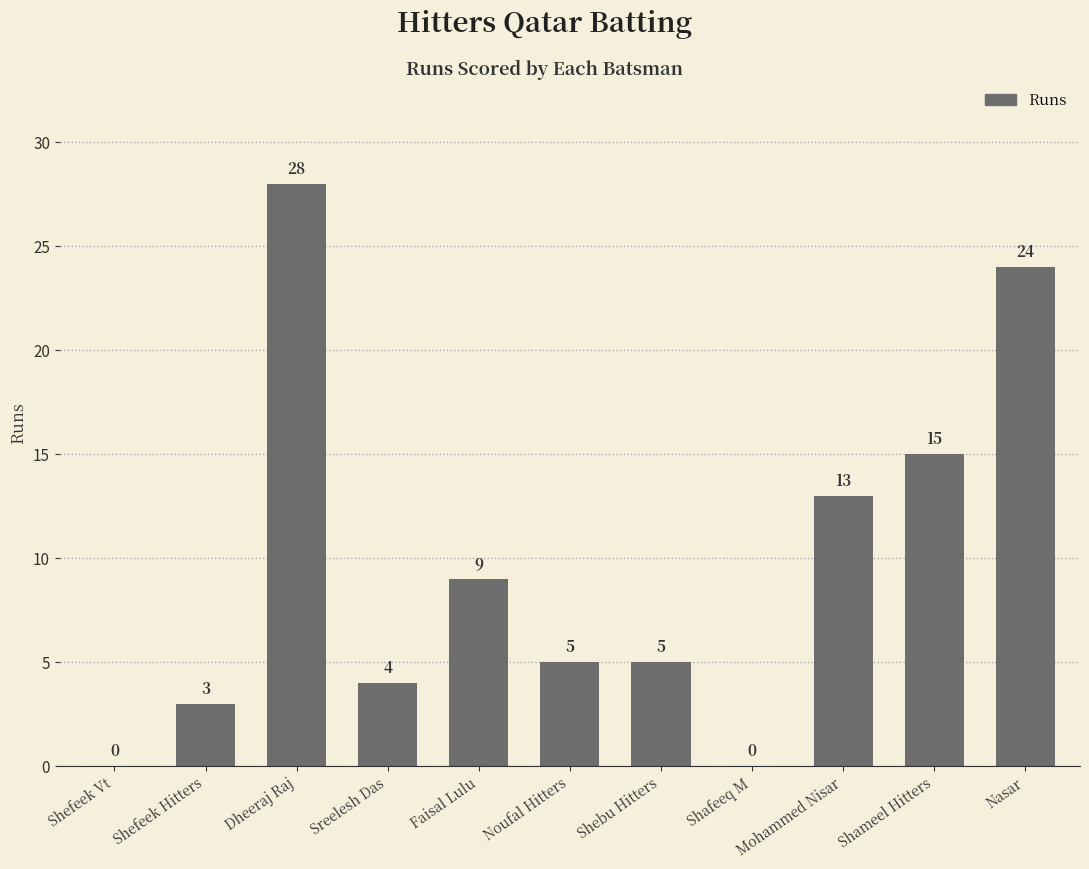

Reading left to right, list all the values displayed in this chart.

Shefeek Vt=0	Shefeek Hitters=3	Dheeraj Raj=28	Sreelesh Das=4	Faisal Lulu=9	Noufal Hitters=5	Shebu Hitters=5	Shafeeq M=0	Mohammed Nisar=13	Shameel Hitters=15	Nasar=24